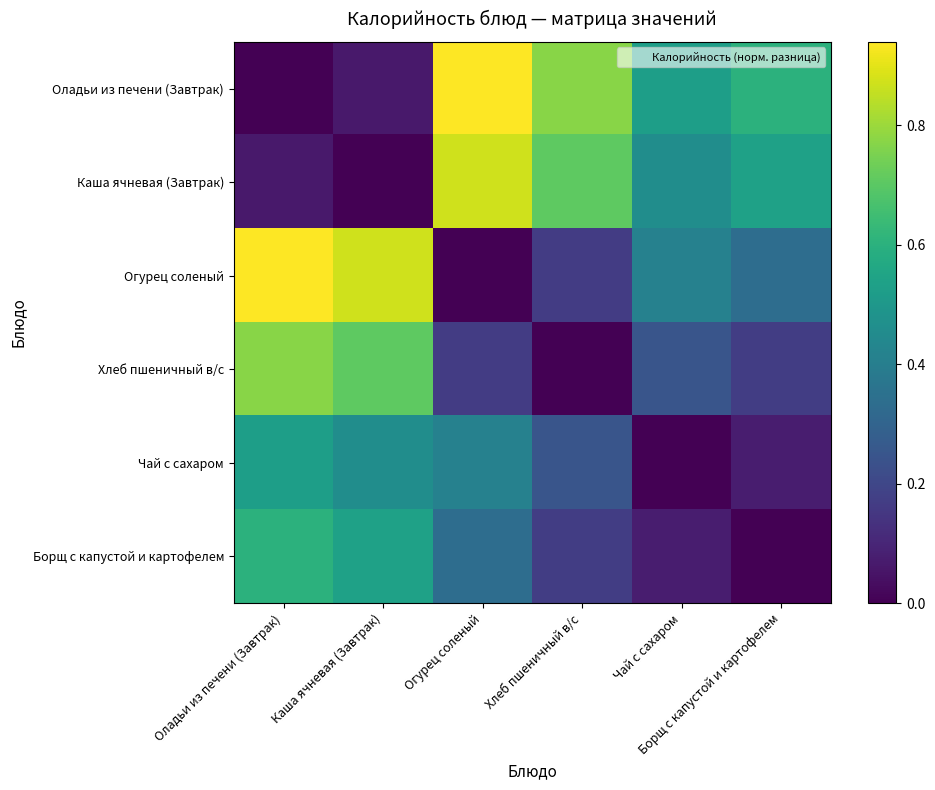

Reading left to right, what are all the values shown in this chart?

Оладьи из печени (Завтрак): Оладьи из печени (Завтрак)=0.0	Каша ячневая (Завтрак)=0.1	Огурец соленый=0.9	Хлеб пшеничный в/с=0.8	Чай с сахаром=0.5	Борщ с капустой и картофелем=0.6
Каша ячневая (Завтрак): Оладьи из печени (Завтрак)=0.1	Каша ячневая (Завтрак)=0.0	Огурец соленый=0.9	Хлеб пшеничный в/с=0.7	Чай с сахаром=0.5	Борщ с капустой и картофелем=0.5
Огурец соленый: Оладьи из печени (Завтрак)=0.9	Каша ячневая (Завтрак)=0.9	Огурец соленый=0.0	Хлеб пшеничный в/с=0.2	Чай с сахаром=0.4	Борщ с капустой и картофелем=0.3
Хлеб пшеничный в/с: Оладьи из печени (Завтрак)=0.8	Каша ячневая (Завтрак)=0.7	Огурец соленый=0.2	Хлеб пшеничный в/с=0.0	Чай с сахаром=0.2	Борщ с капустой и картофелем=0.2
Чай с сахаром: Оладьи из печени (Завтрак)=0.5	Каша ячневая (Завтрак)=0.5	Огурец соленый=0.4	Хлеб пшеничный в/с=0.2	Чай с сахаром=0.0	Борщ с капустой и картофелем=0.1
Борщ с капустой и картофелем: Оладьи из печени (Завтрак)=0.6	Каша ячневая (Завтрак)=0.5	Огурец соленый=0.3	Хлеб пшеничный в/с=0.2	Чай с сахаром=0.1	Борщ с капустой и картофелем=0.0